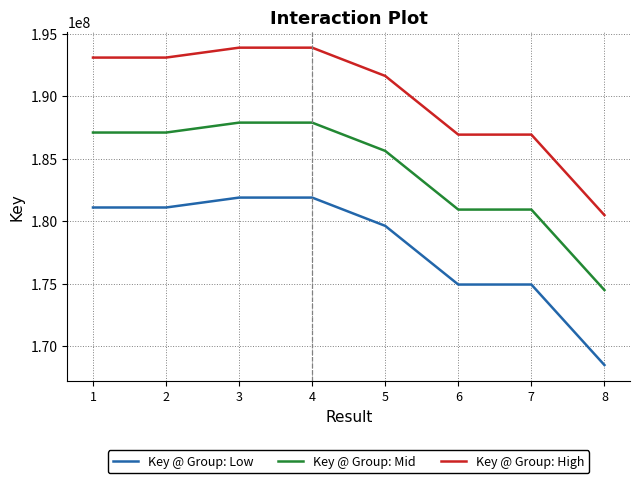

What is the average value of the Key @ Group: Mid series?

183981728